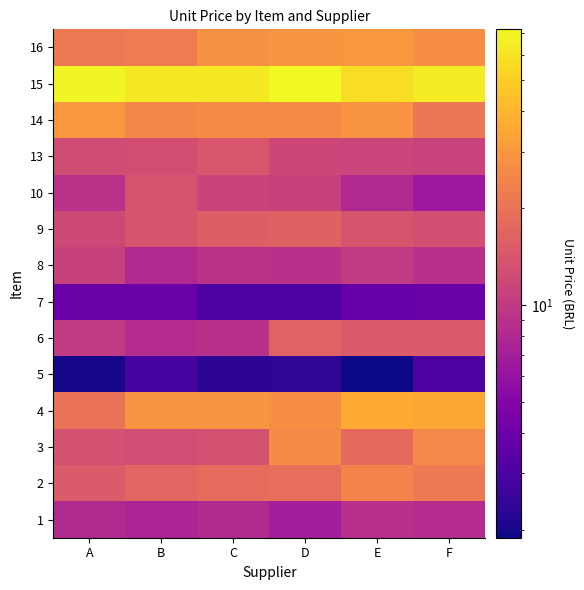

Reading left to right, what are all the values shown in this chart?

1: A=8.1	B=7.5	C=8.1	D=6.9	E=8.7	F=8.4
2: A=15.0	B=17.0	C=18.2	D=18.8	E=24.1	F=21.6
3: A=13.2	B=12.7	C=13.1	D=25.9	E=18.0	F=25.4
4: A=20.0	B=28.9	C=29.0	D=27.2	E=35.9	F=34.5
5: A=2.0	B=2.9	C=2.3	D=2.3	E=1.9	F=3.0
6: A=10.0	B=8.4	C=8.9	D=16.5	E=14.8	F=15.0
7: A=3.9	B=4.0	C=3.0	D=3.0	E=3.8	F=3.9
8: A=10.9	B=8.0	C=8.9	D=8.8	E=10.0	F=8.8
9: A=12.0	B=13.9	C=15.6	D=16.2	E=13.8	F=12.9
10: A=8.9	B=13.9	C=11.2	D=10.9	E=8.0	F=6.5
13: A=12.4	B=12.7	C=14.2	D=11.8	E=11.5	F=11.2
14: A=29.9	B=24.9	C=26.0	D=25.5	E=28.9	F=21.1
15: A=69.7	B=62.9	C=62.9	D=72.0	E=57.3	F=63.6
16: A=21.4	B=22.0	C=28.0	D=29.0	E=29.5	F=27.2